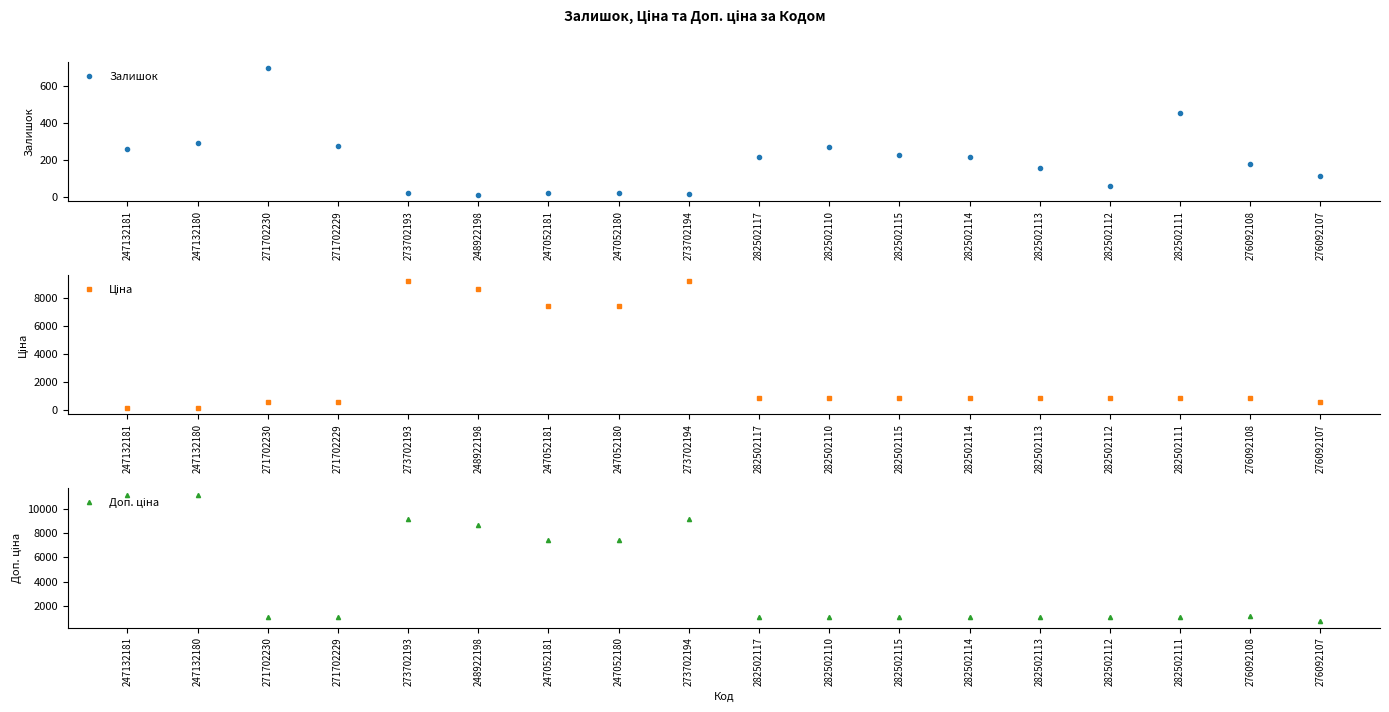

True or false: Доп. ціна has more than 0 points higher than both neighbors.

True